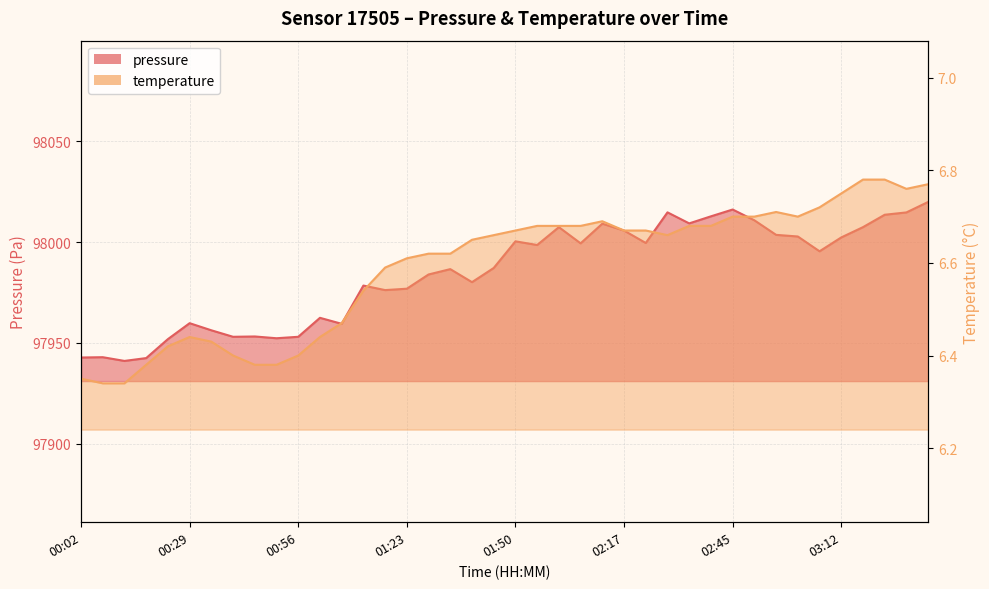

True or false: temperature has more than 0 interior local peaks.

True